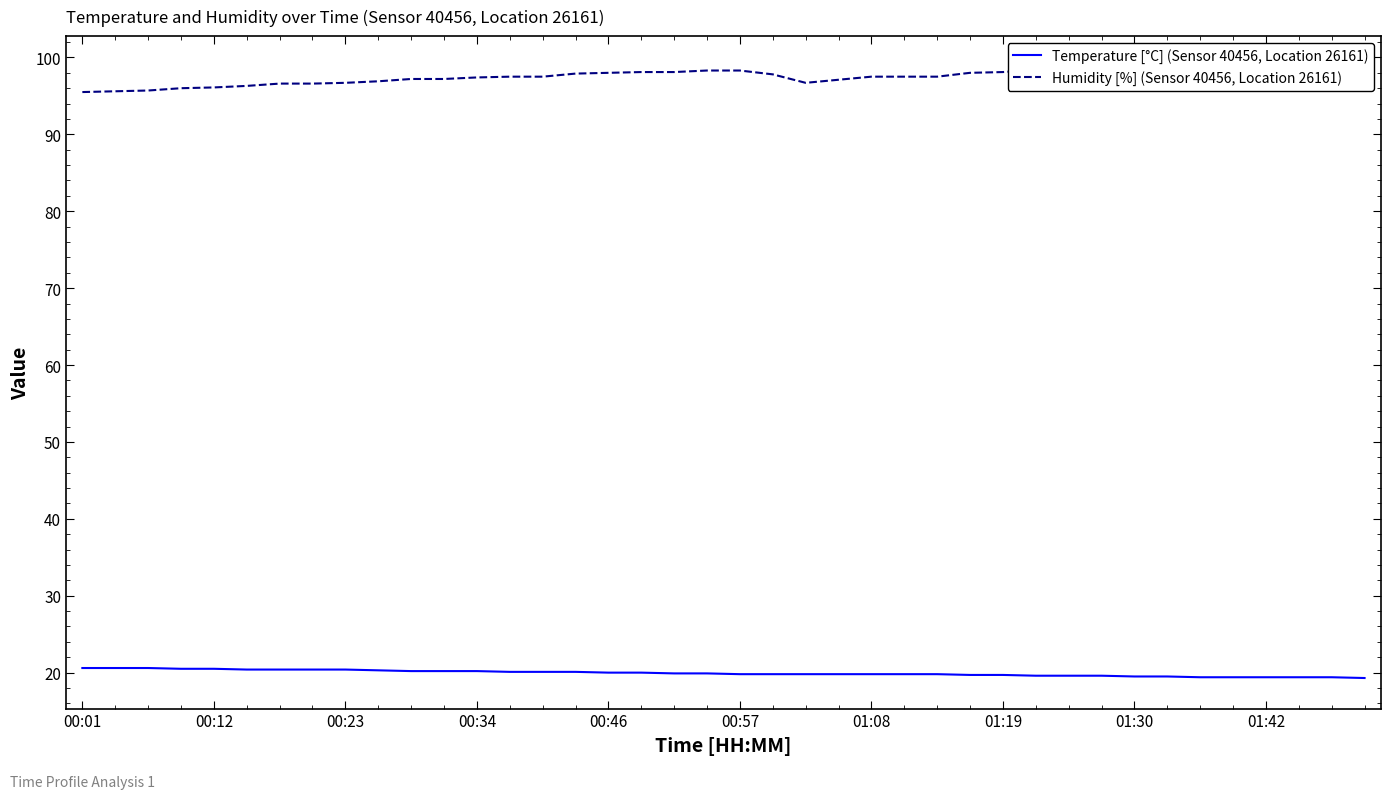

Count the number of categories in the chart.

40